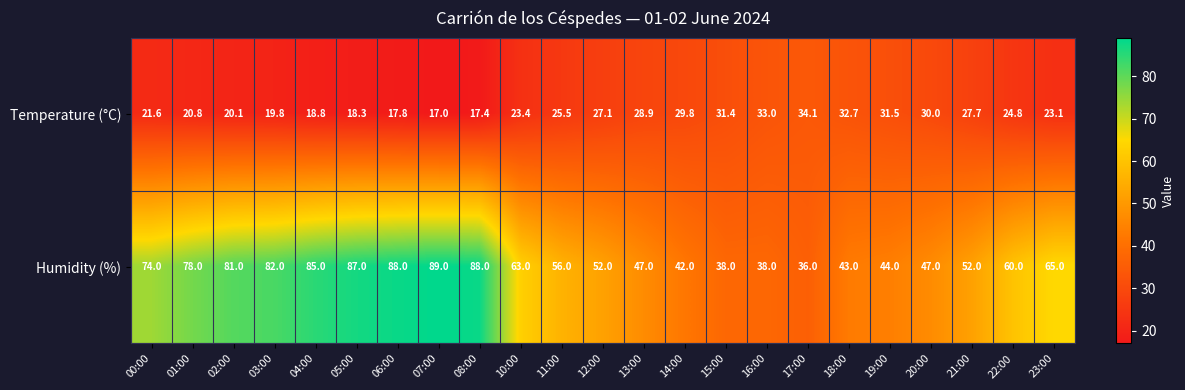

True or false: Humidity (%) has a value of 11.6 at 19:00.

False